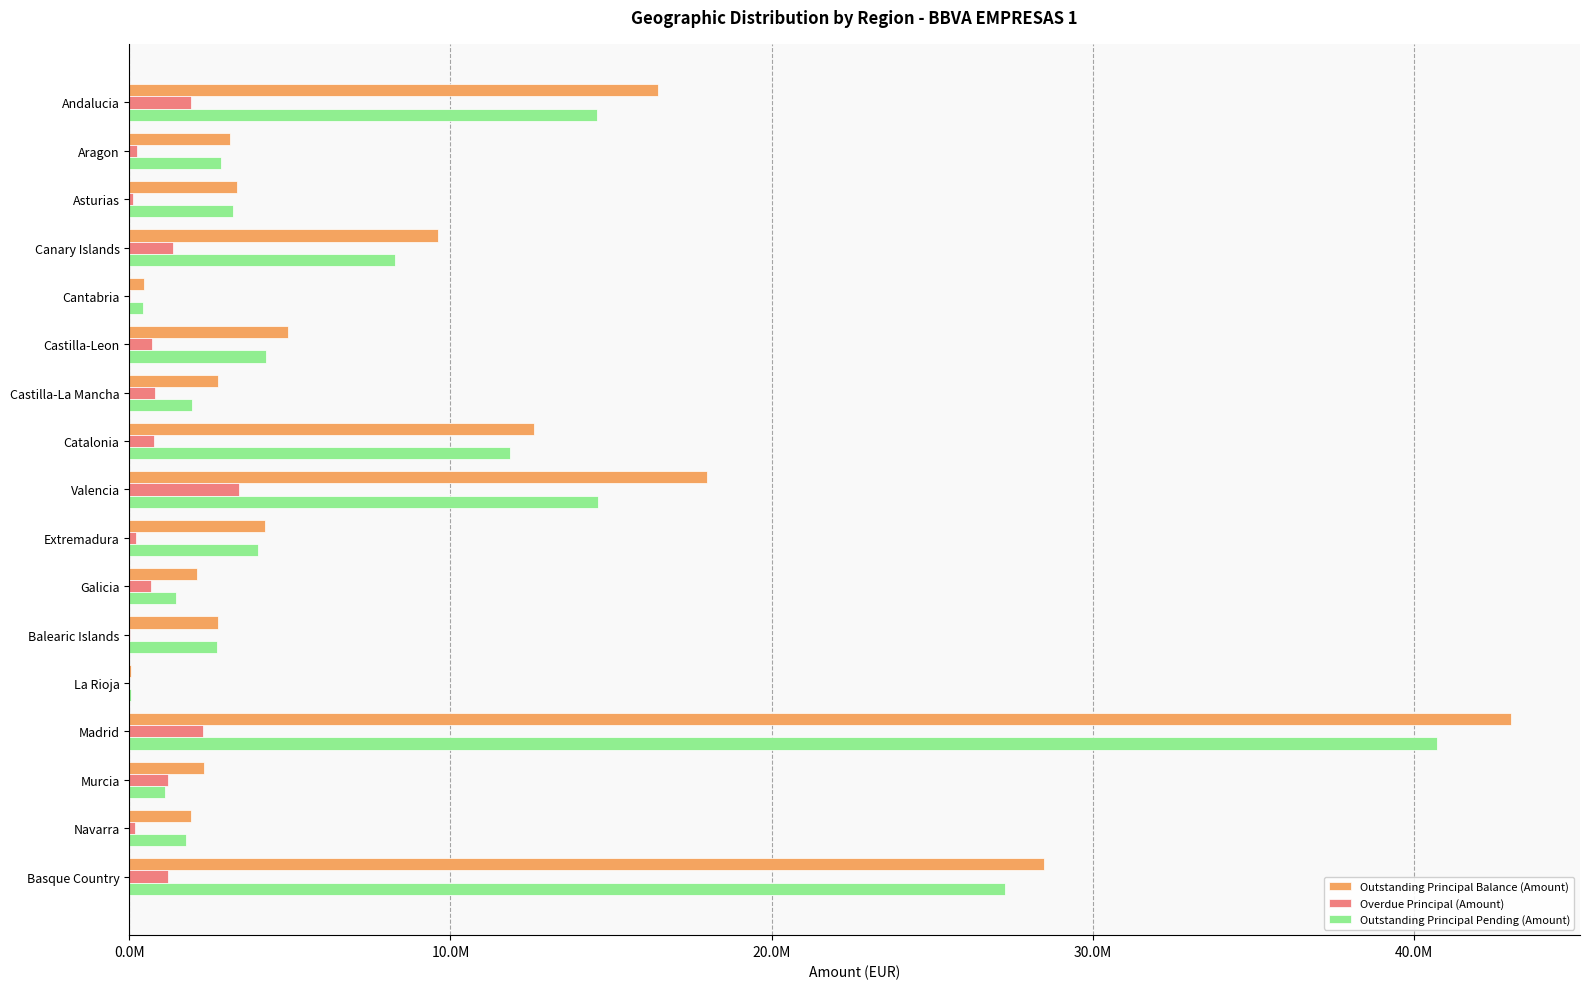

What are all the series names shown in the legend?

Outstanding Principal Balance (Amount), Overdue Principal (Amount), Outstanding Principal Pending (Amount)